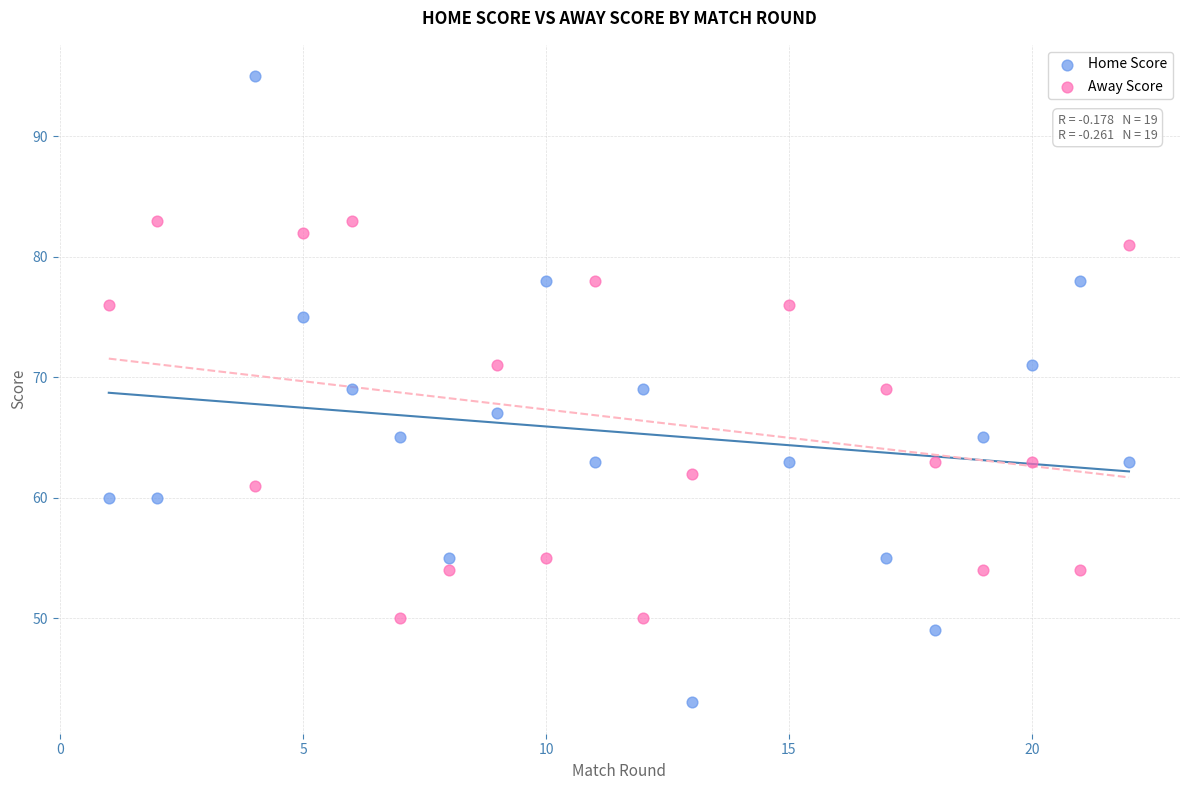

Which series reaches the maximum Y coordinate?

Home Score